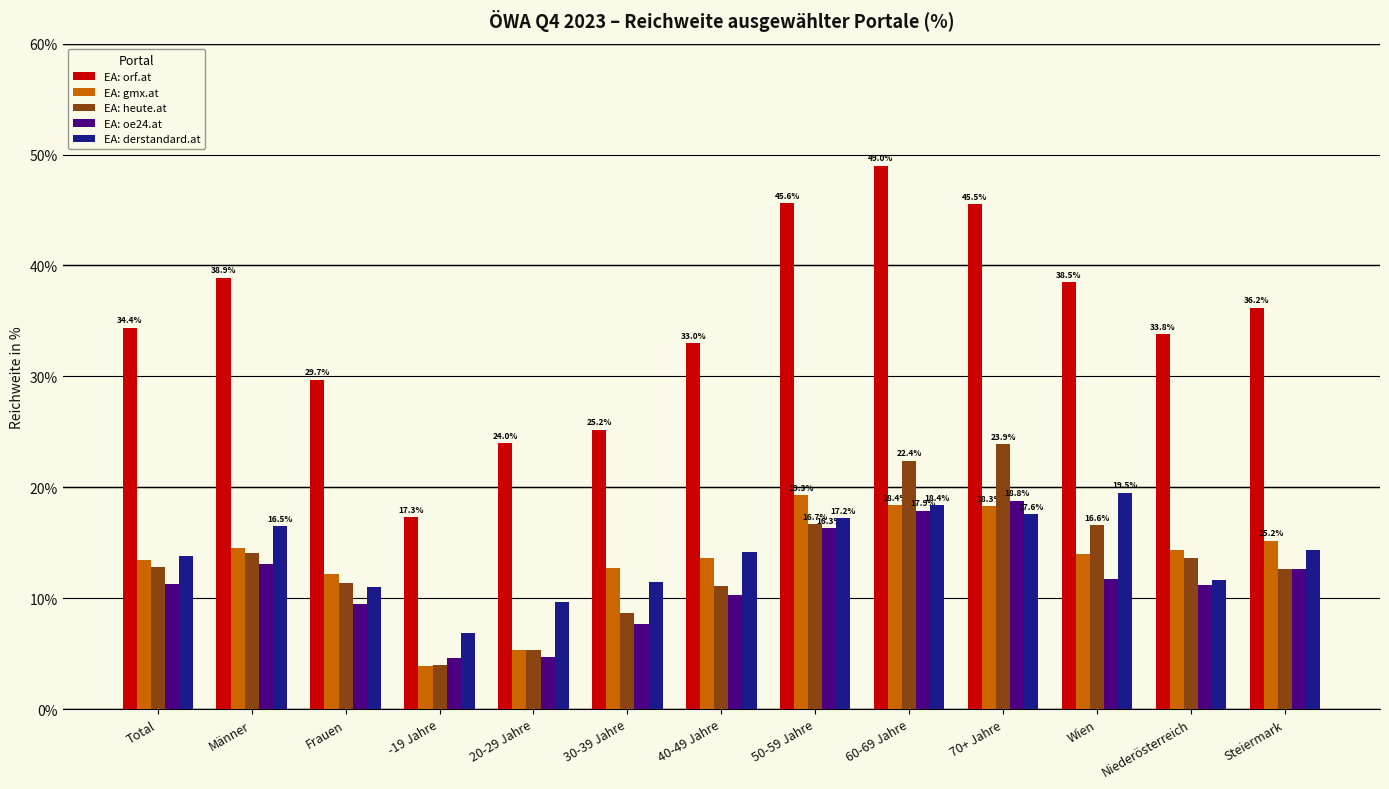

Between -19 Jahre and 30-39 Jahre, which series saw the biggest shift?

EA: gmx.at